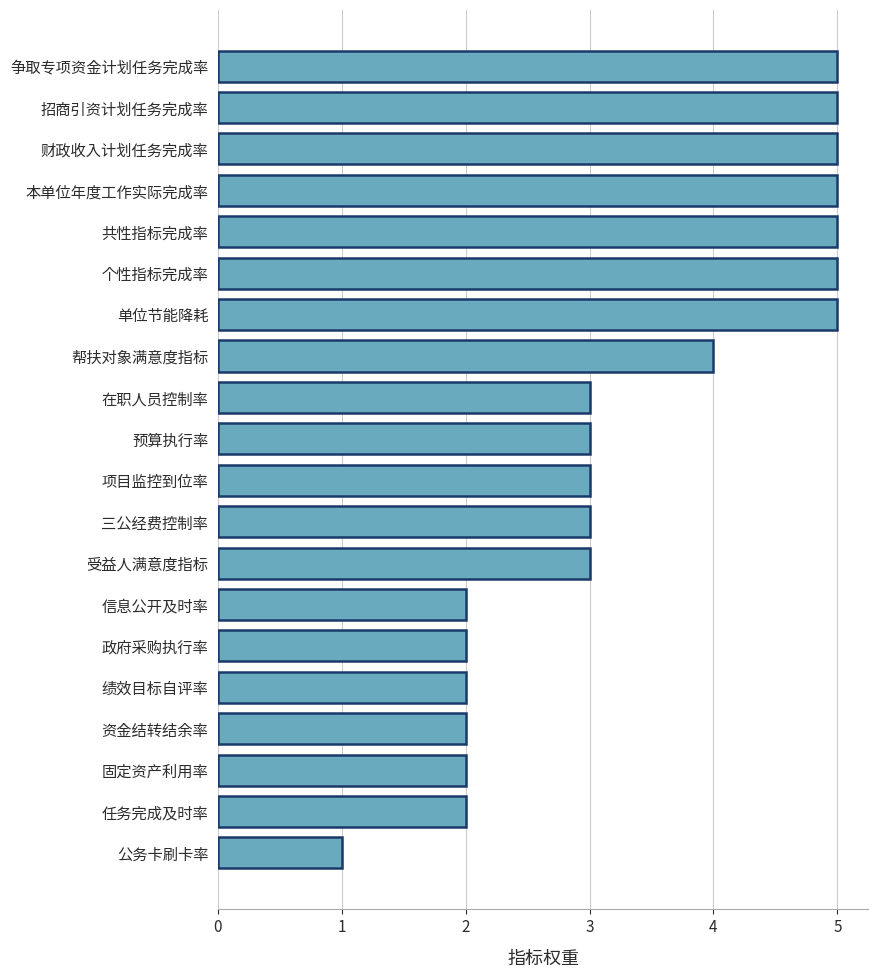

What is the ratio of the value at 三公经费控制率 to the value at 固定资产利用率?

1.5